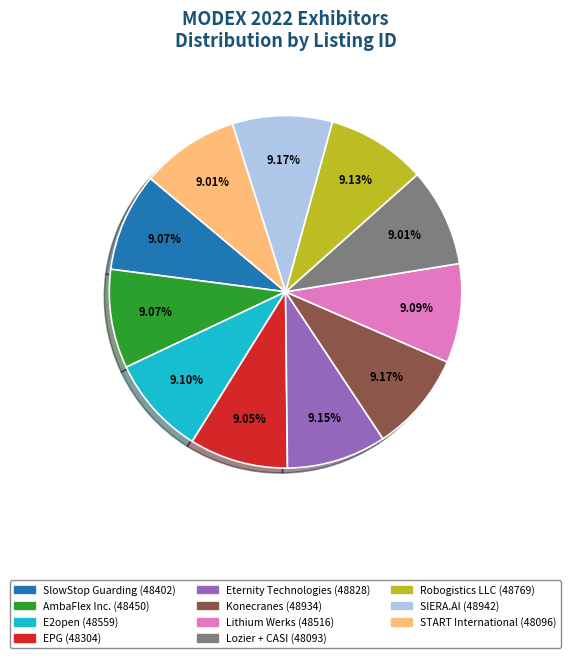

Is it true that Eternity Technologies is 9% of the pie?

True